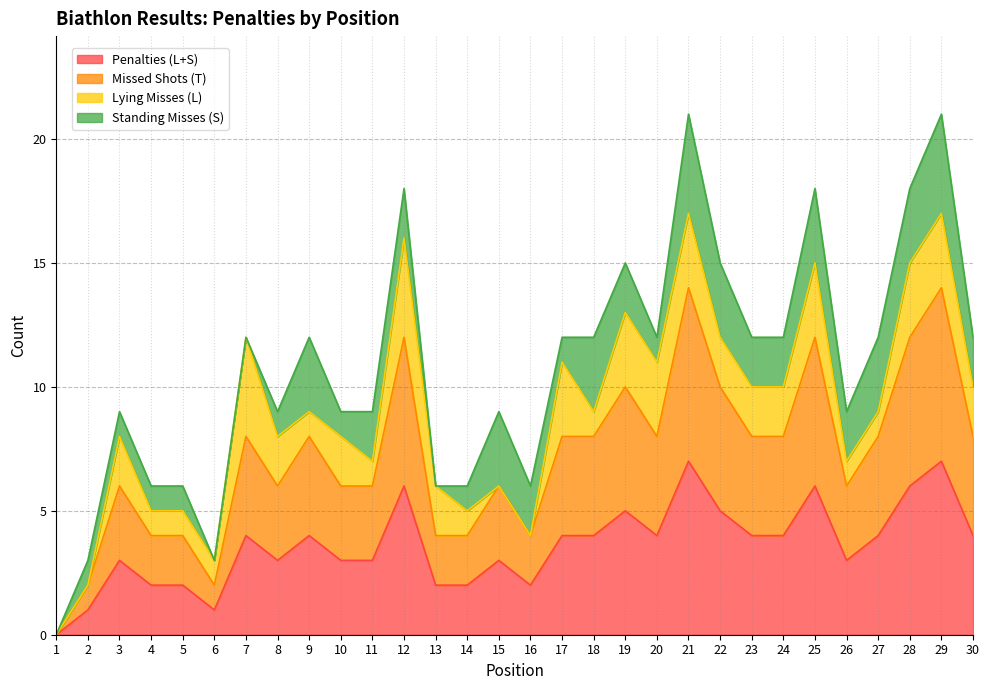

Does the chart display data point markers on the line(s)?

No